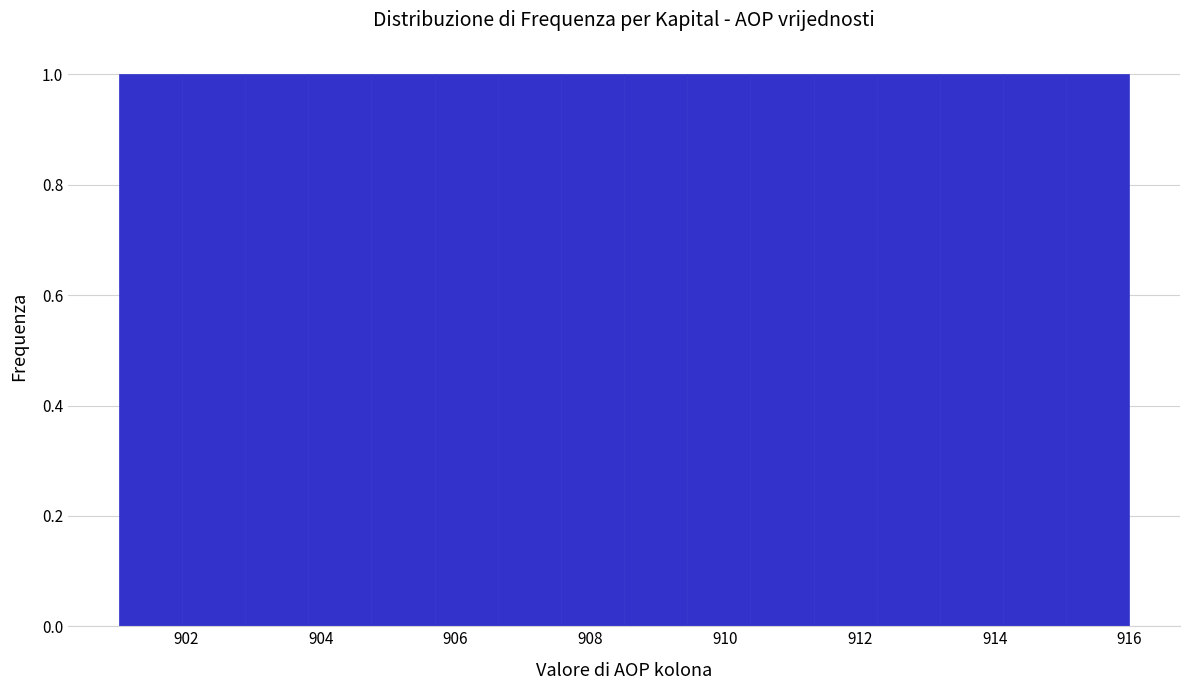

How tall is the bar that spans 913.2 to 914.2 on the x-axis? Neither the bar edges nor the heights are printed on the chart, so give them approximately, as read against the axes.

1